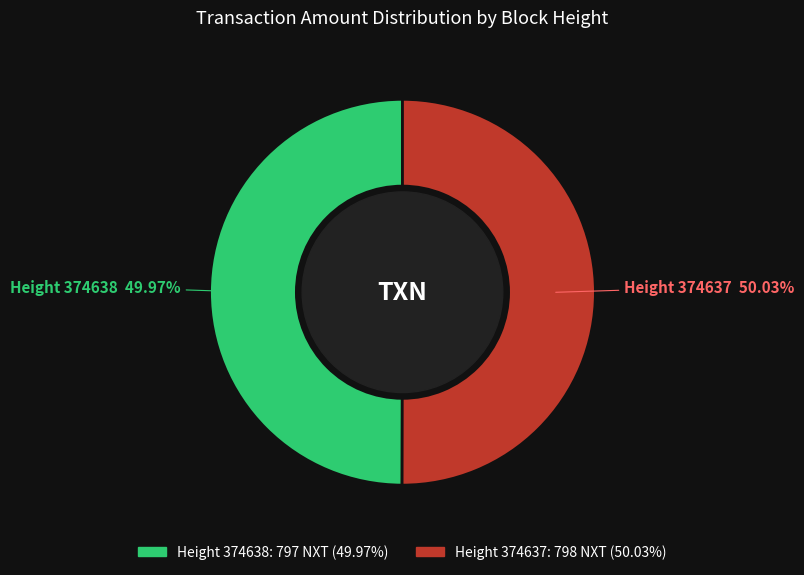

Is there a majority slice in this chart?

Yes